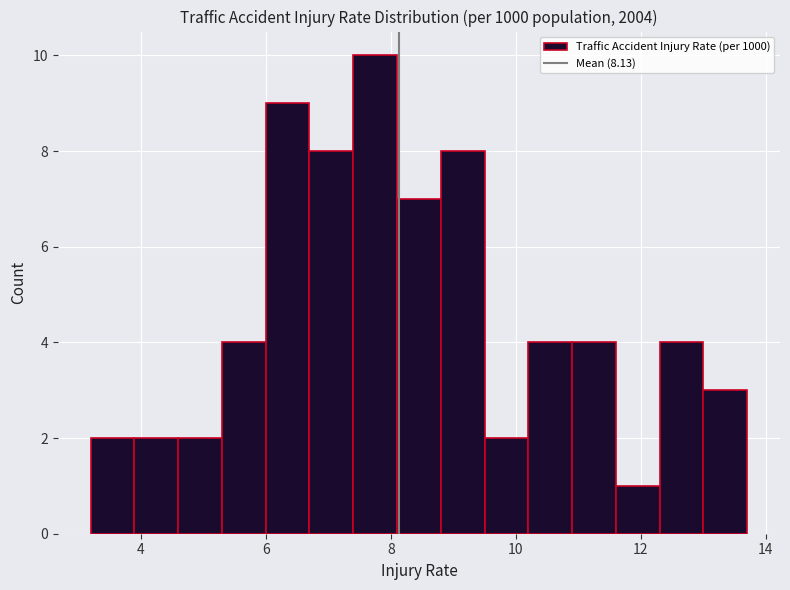

Around what value on the x-axis is the tallest bar? Give the approximate position of its centre, as read against the axis.

7.8